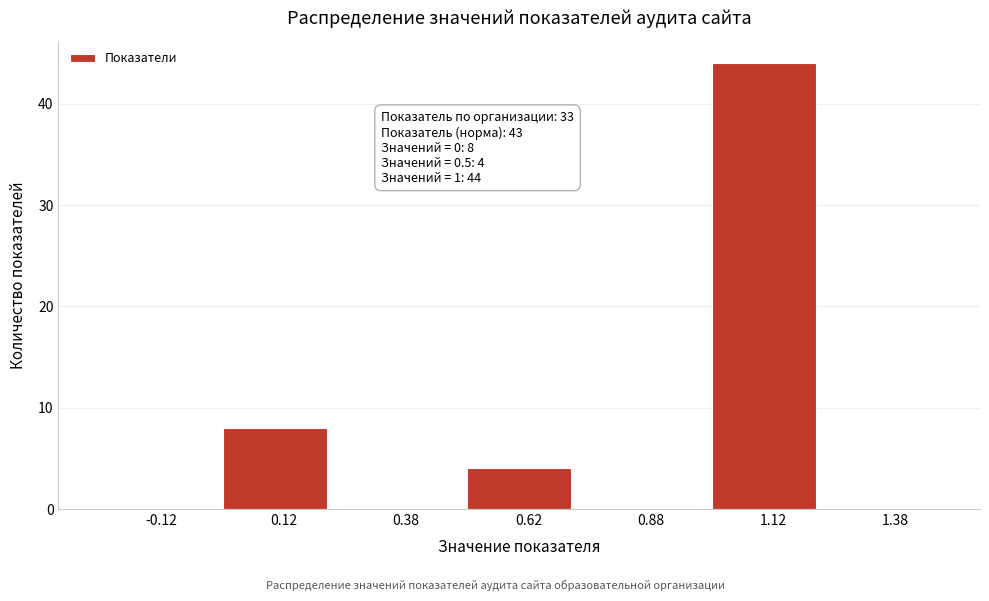

Which range on the x-axis has the tallest bar?

1.00 to 1.25